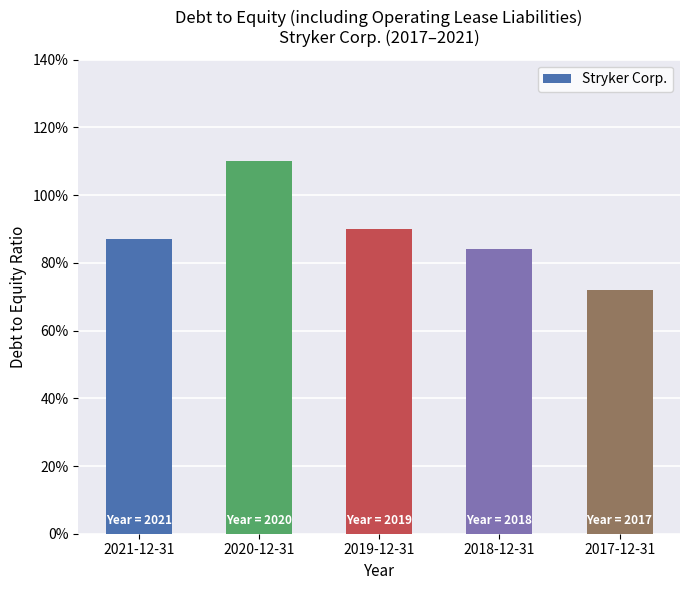

Are the bars horizontal?

No